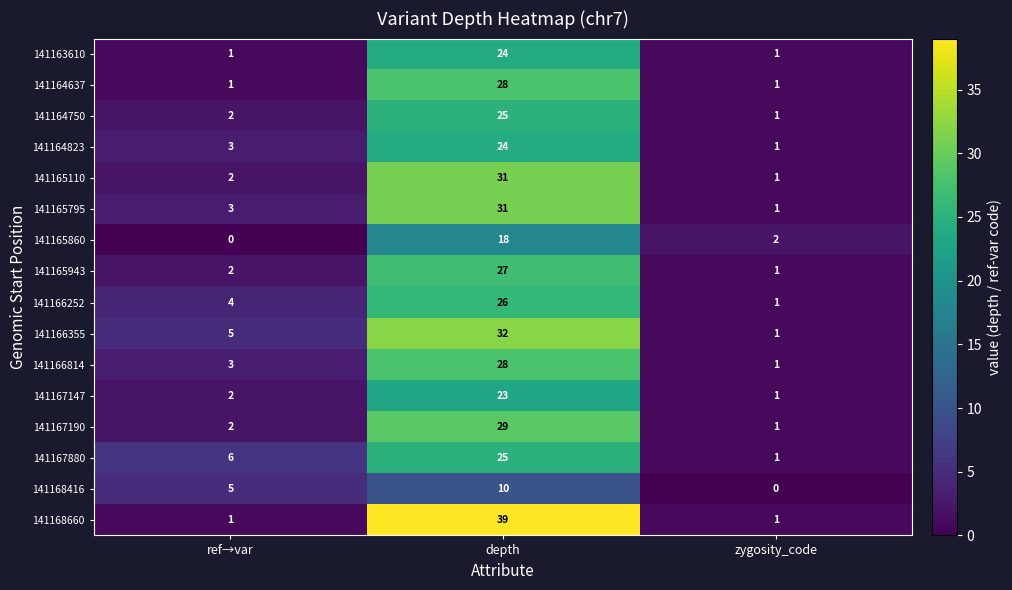

What is the difference between the maximum and minimum values in the 141166814 series?

27